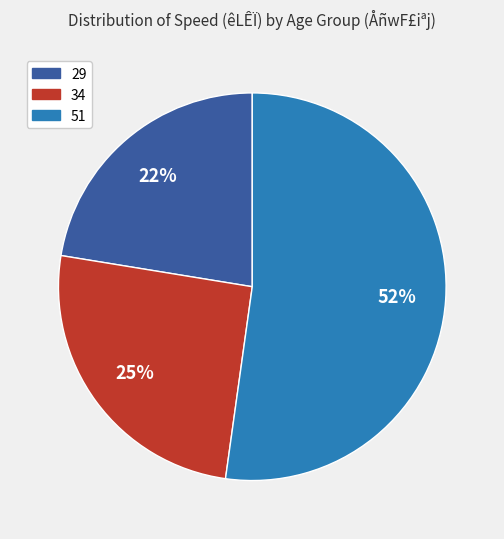

Rank the categories by value from highest to lowest.

51, 34, 29